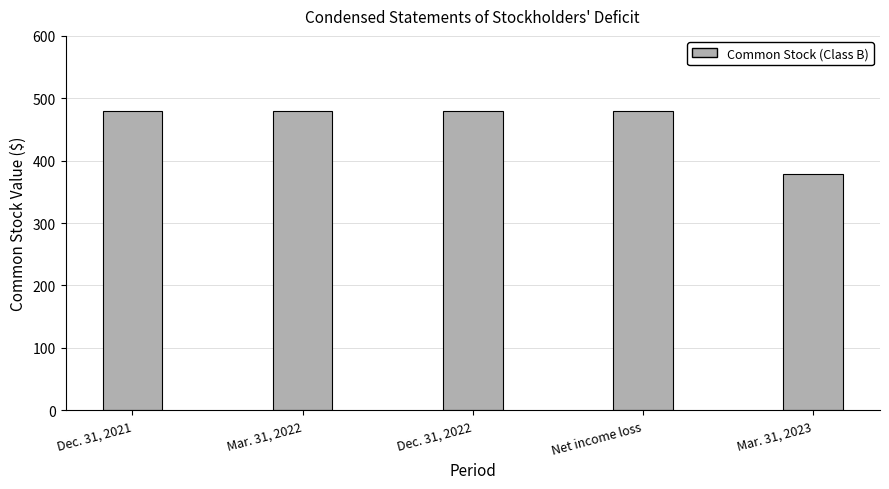

What is the difference between the second highest and minimum values?

100